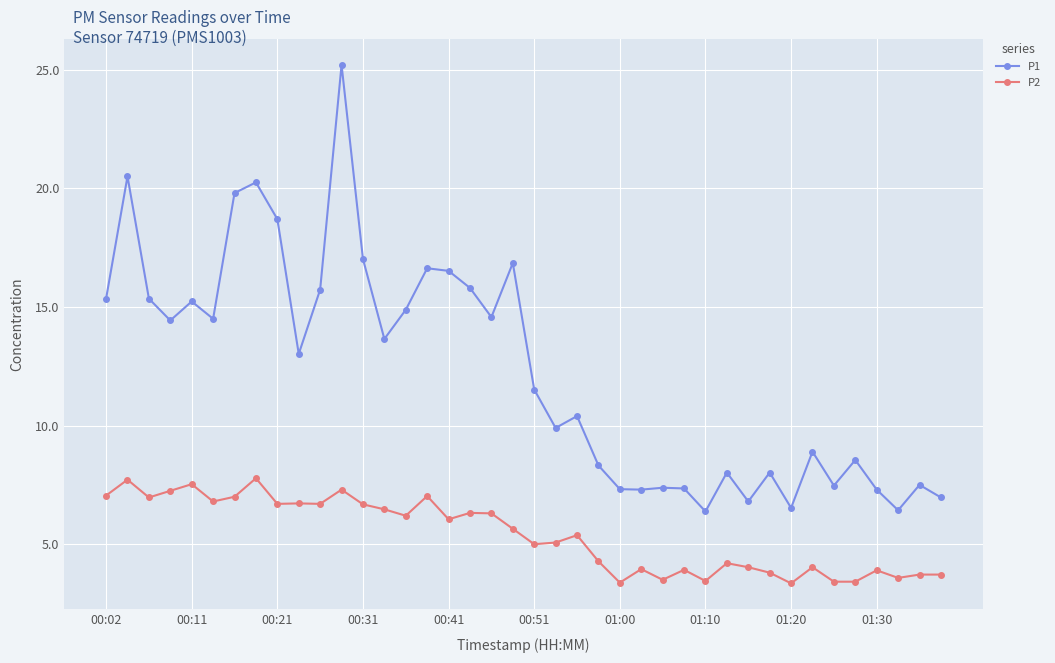

True or false: P2 and P1 cross at least once.

False